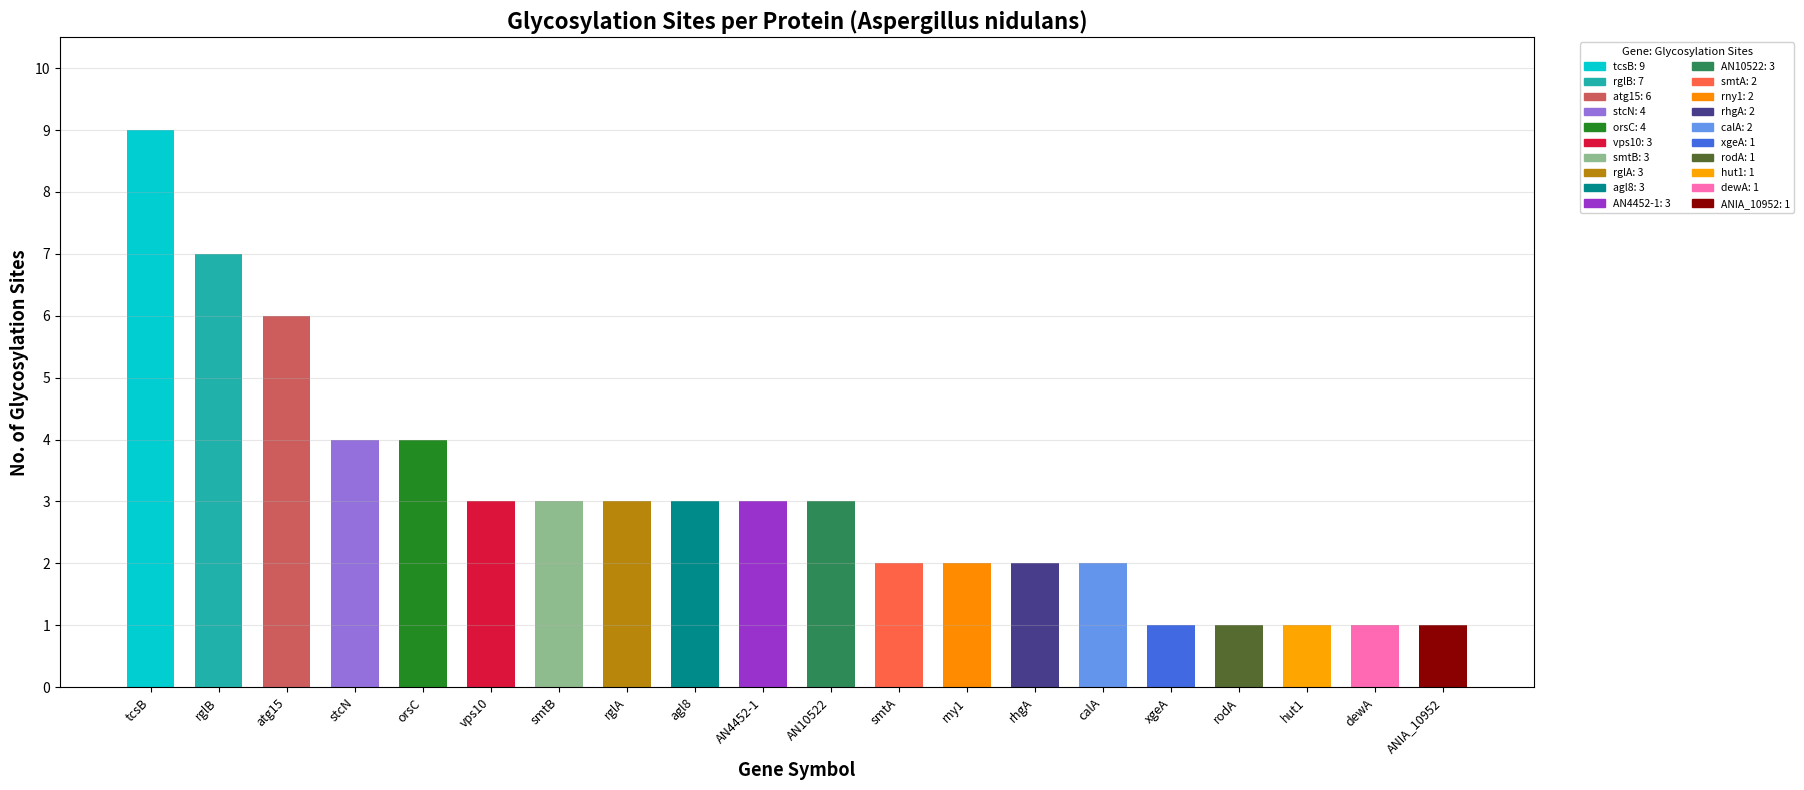

Count the number of categories in the chart.

20